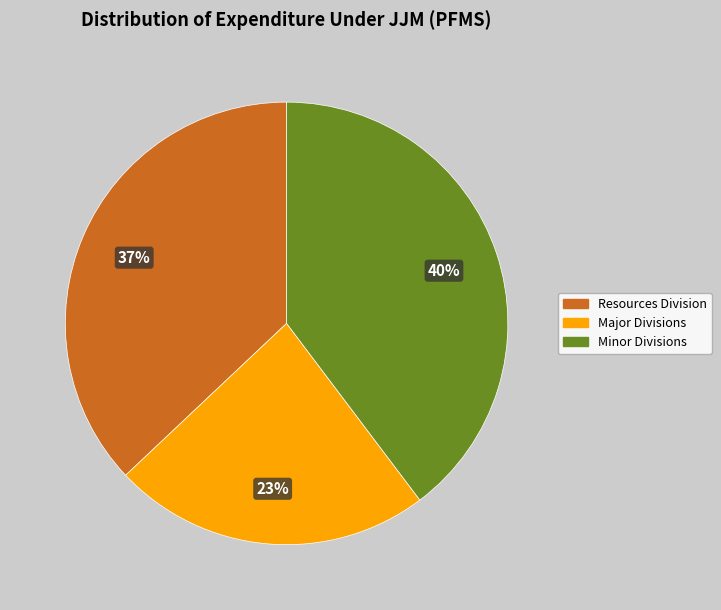

Which category has the smallest portion of the pie?

Major Divisions